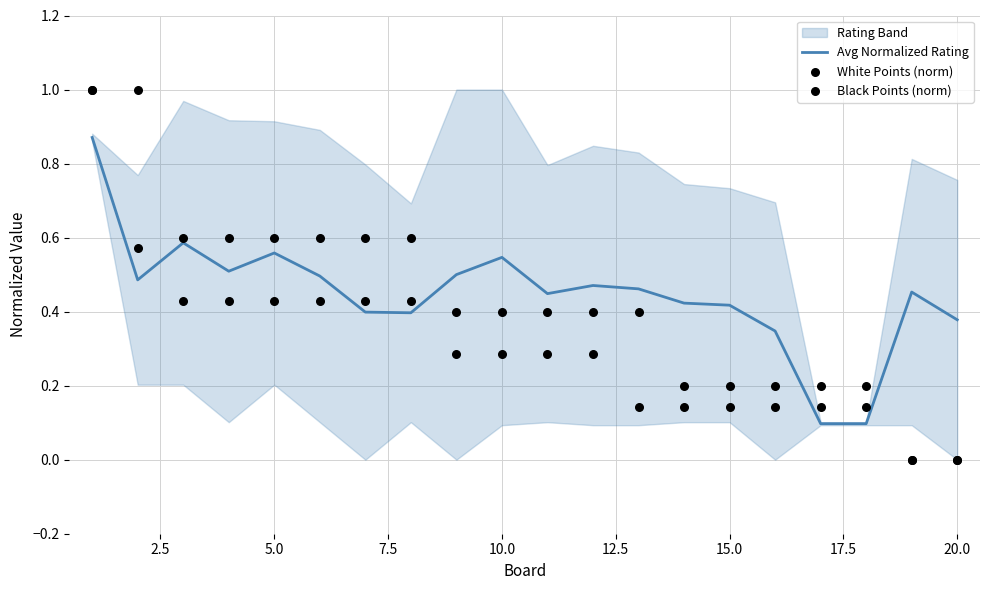

The Avg Normalized Rating series shows 0.1 at 5.0. True or false?

False